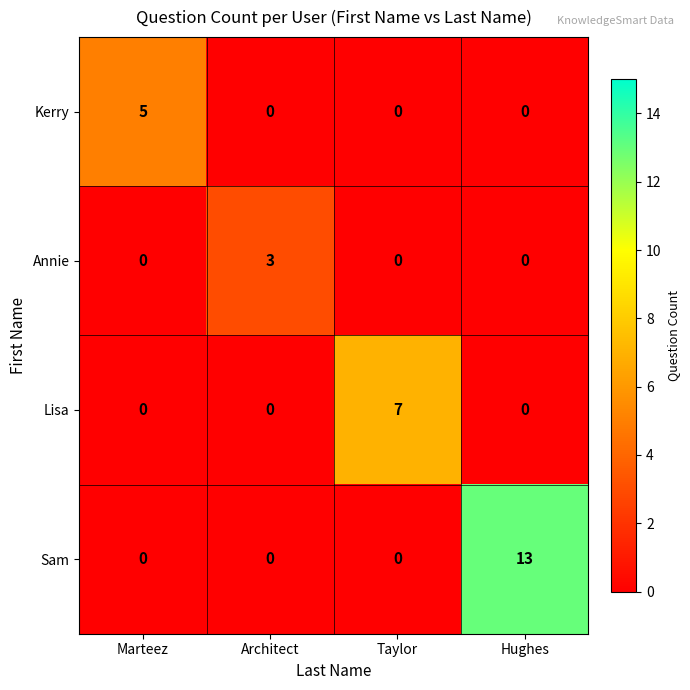

Rank the series by their average value, from highest to lowest.

Sam, Lisa, Kerry, Annie